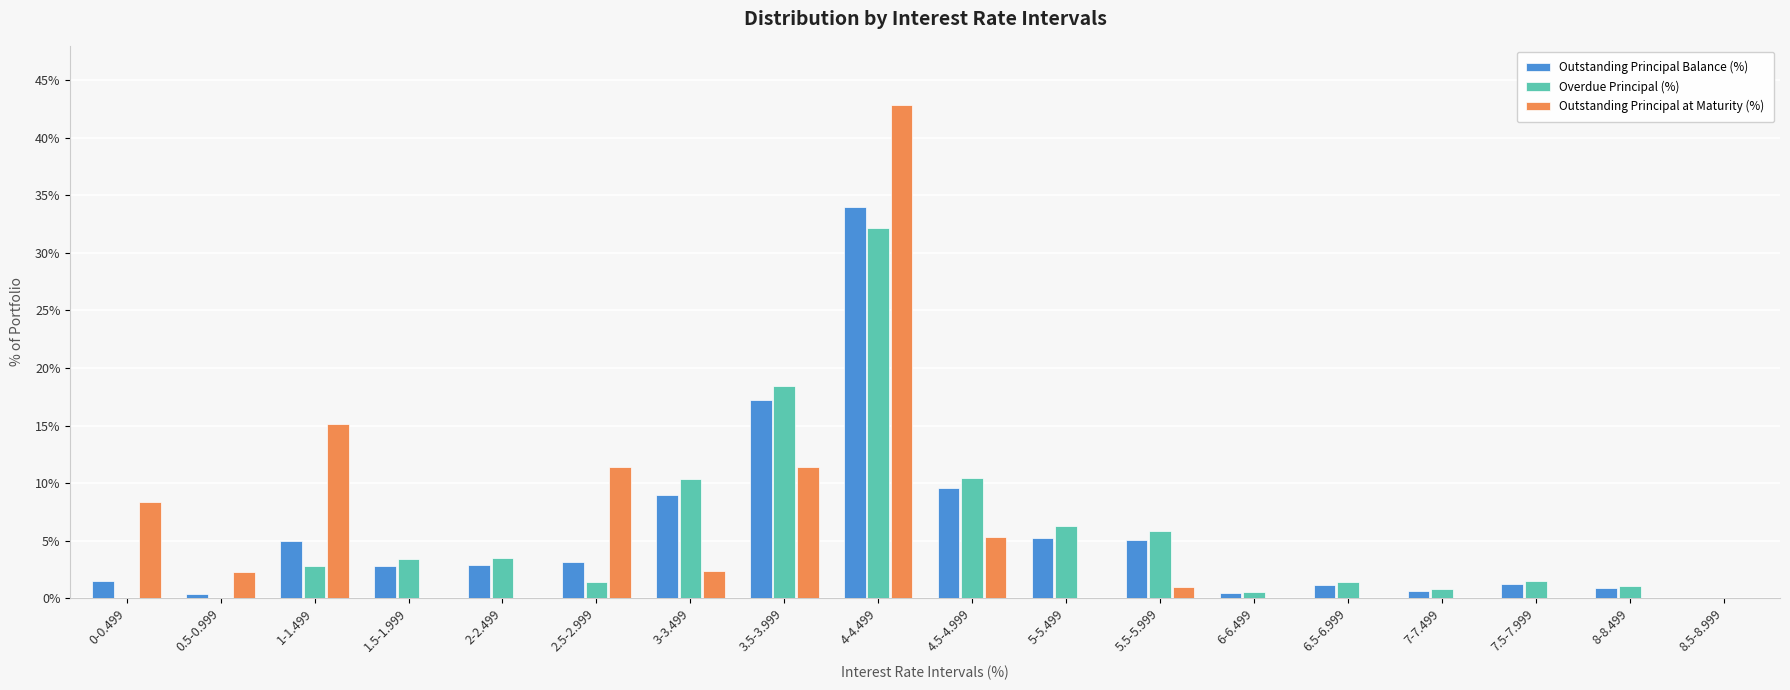

Between 1.5-1.999 and 3-3.499, which series saw the biggest shift?

Overdue Principal (%)